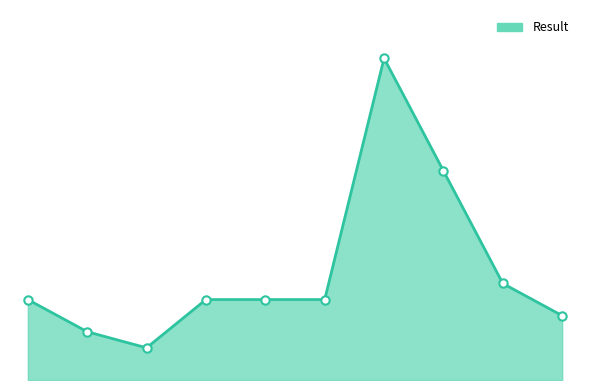

Does the chart display data point markers on the line(s)?

No